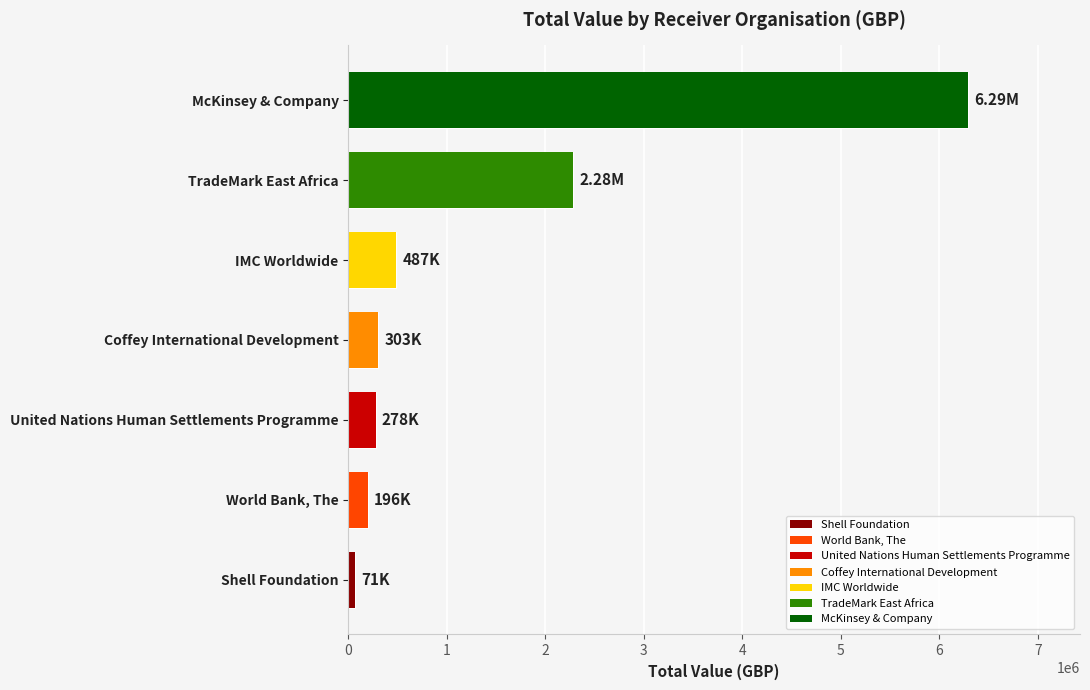

Approximately how many times larger is the value at United Nations Human Settlements Programme compared to World Bank, The?

1.4